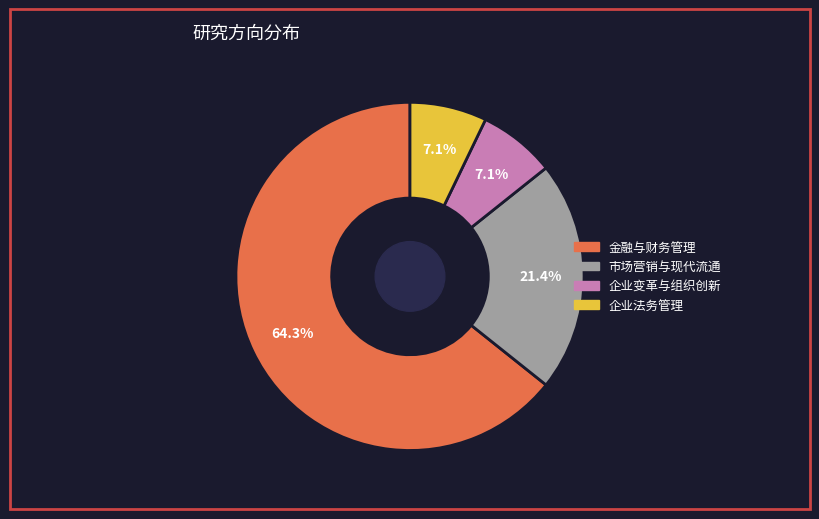

How many slices are in this pie chart?

4